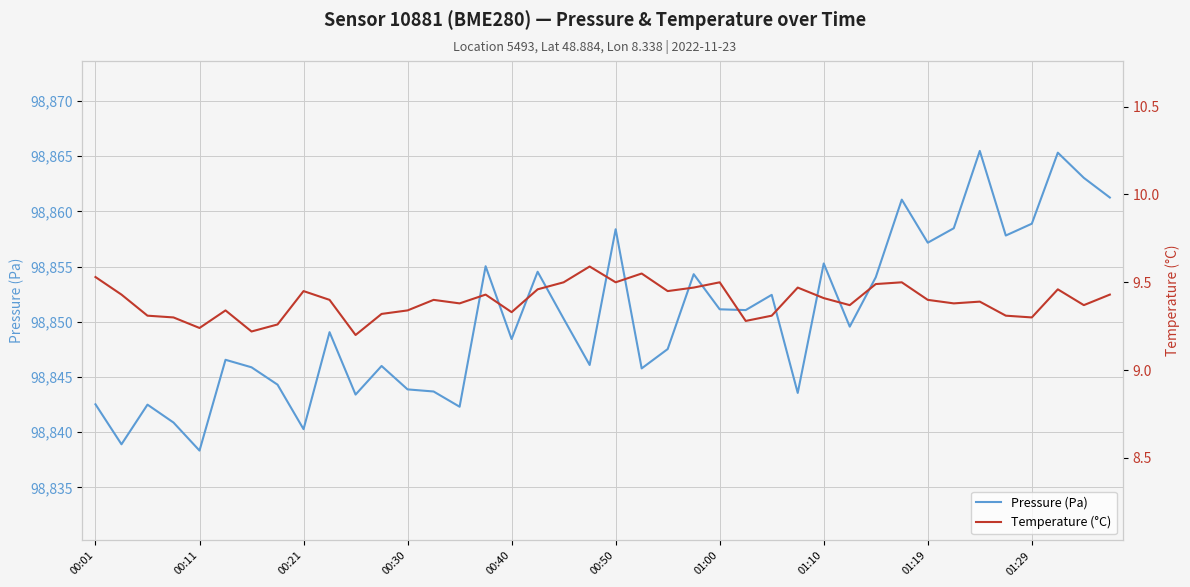

What is the spread (max minus min) of values at 34?

98856.1